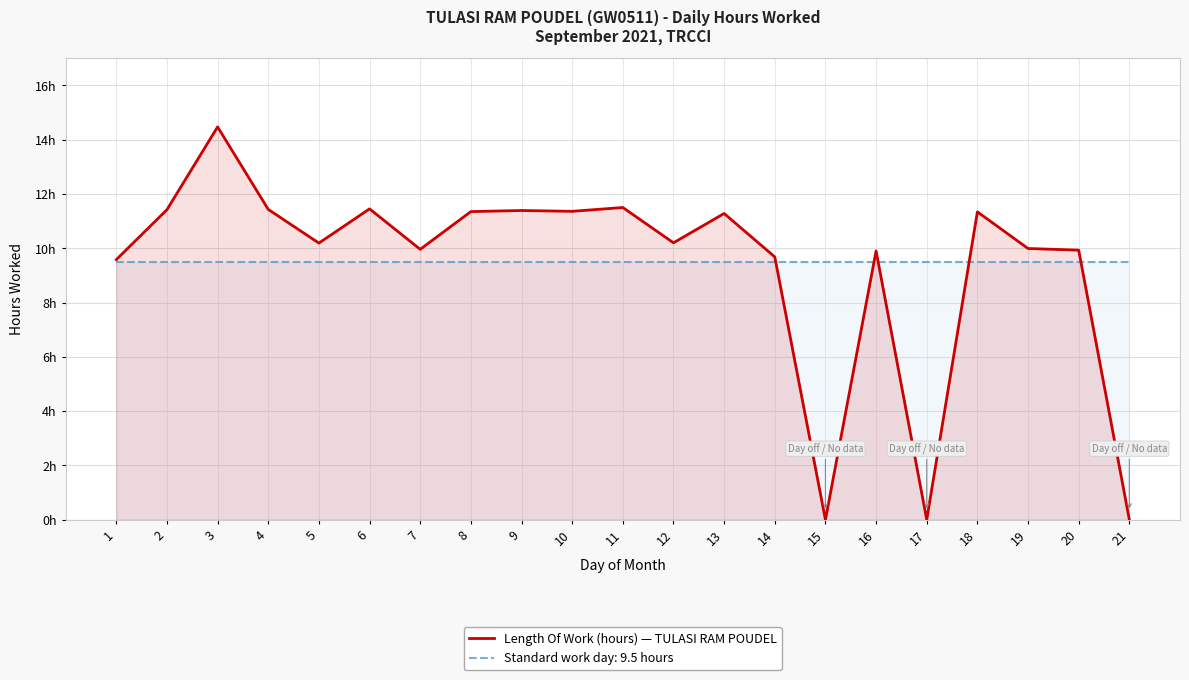

Reading right to left, transcribe all the data shown in this chart.

0.0	9.9	10.0	11.3	0.0	9.9	0.0	9.7	11.3	10.2	11.5	11.4	11.4	11.3	10.0	11.4	10.2	11.4	14.5	11.4	9.6